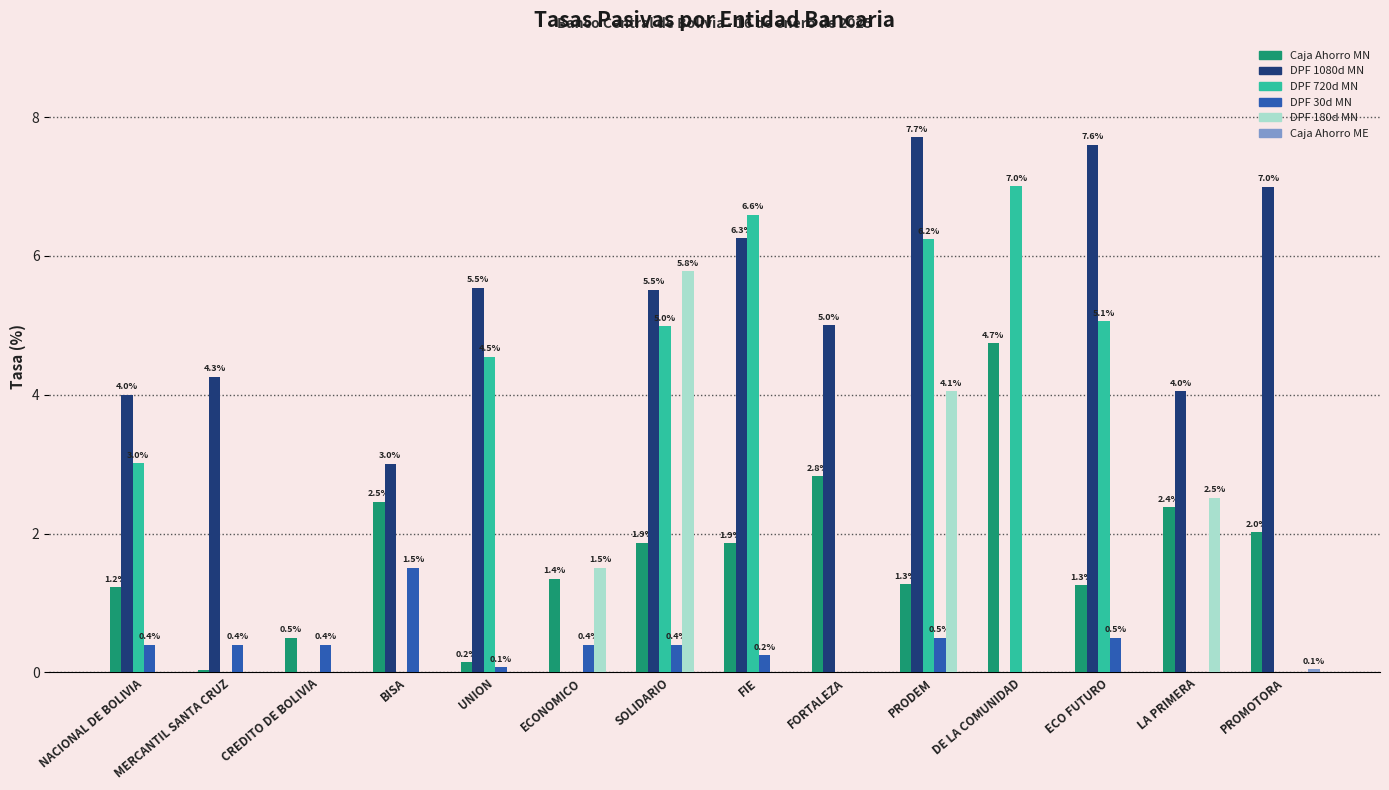

What value does the DPF 1080d MN series have at MERCANTIL SANTA CRUZ?

4.3